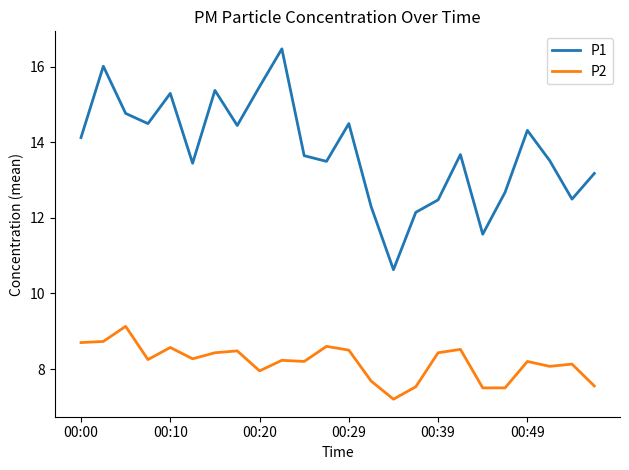

True or false: P2 and P1 cross at least once.

False